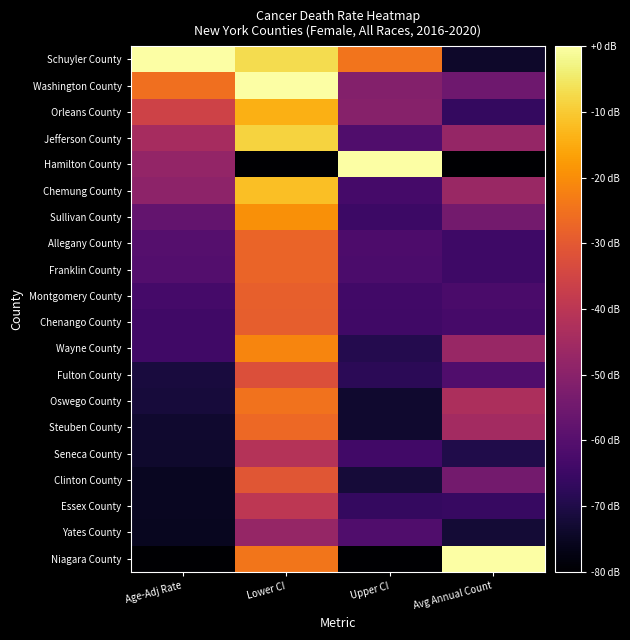

At how many categories does at least one series exceed 0?

4